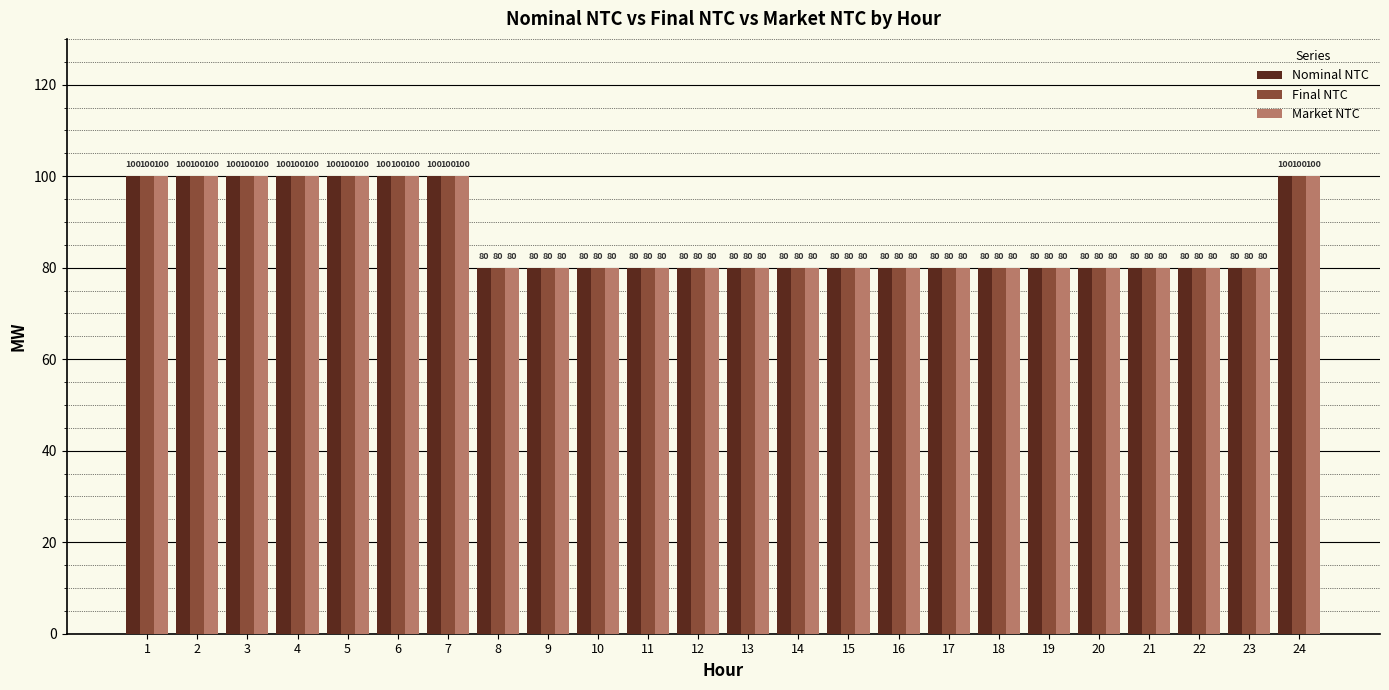

What value does the Nominal NTC series have at 8, to the nearest 5?

80